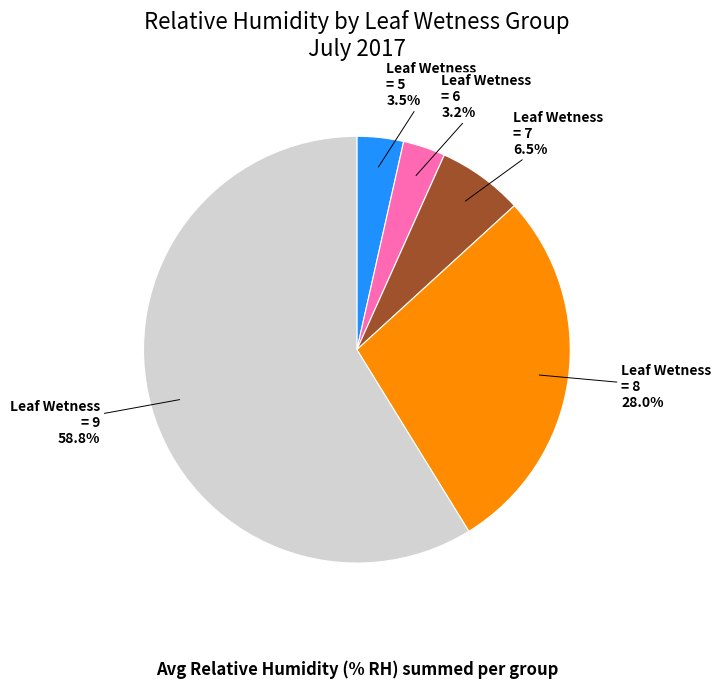

What is the largest slice in the pie chart?

Leaf Wetness = 9